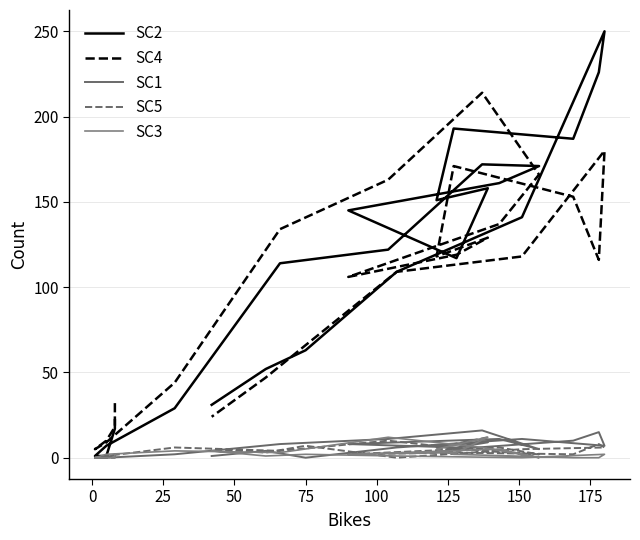

What is the highest value of the SC2 series?

250